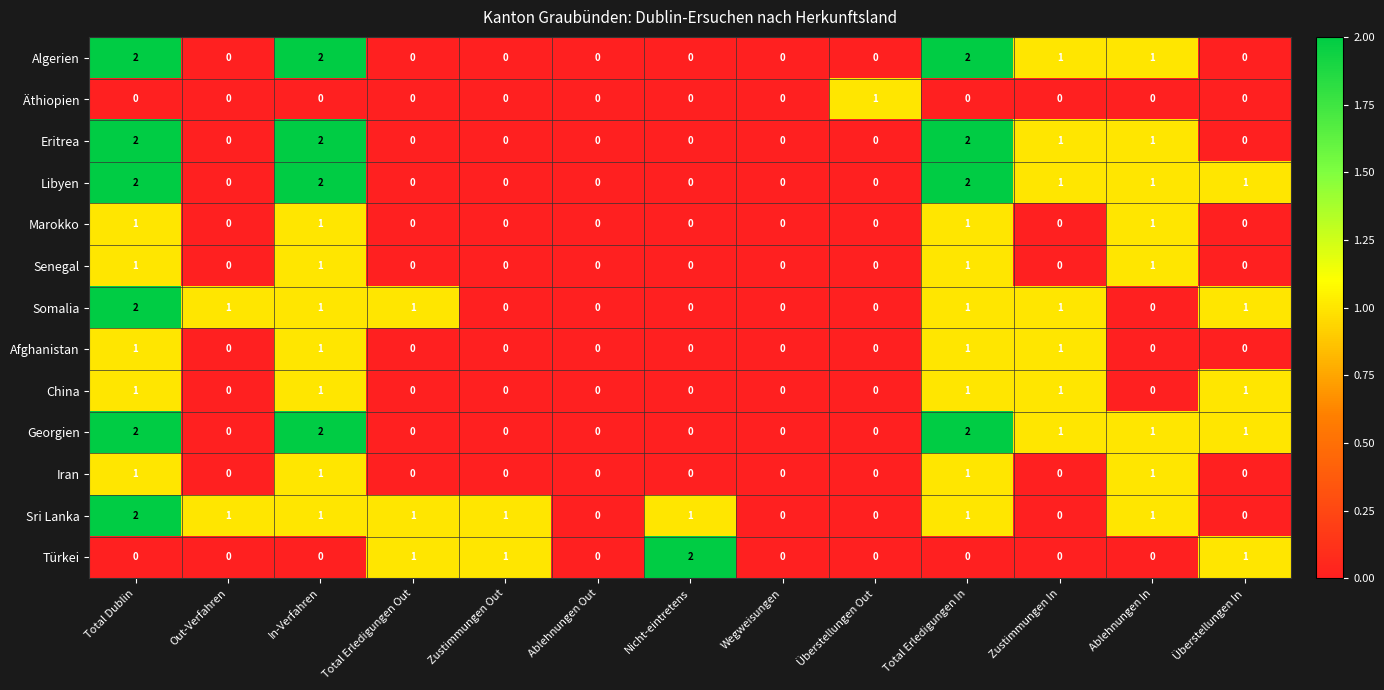

How many Marokko values are between 0 and 1?

13